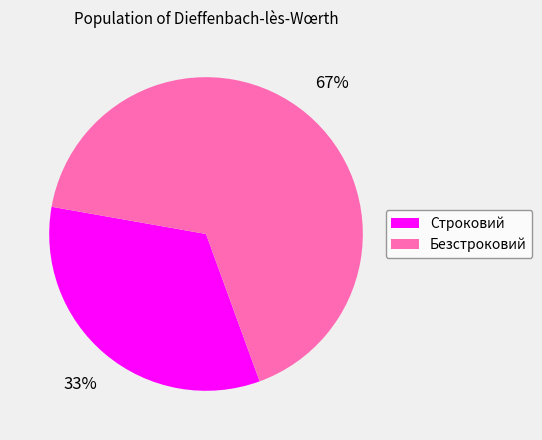

How many segments does this pie chart have?

2